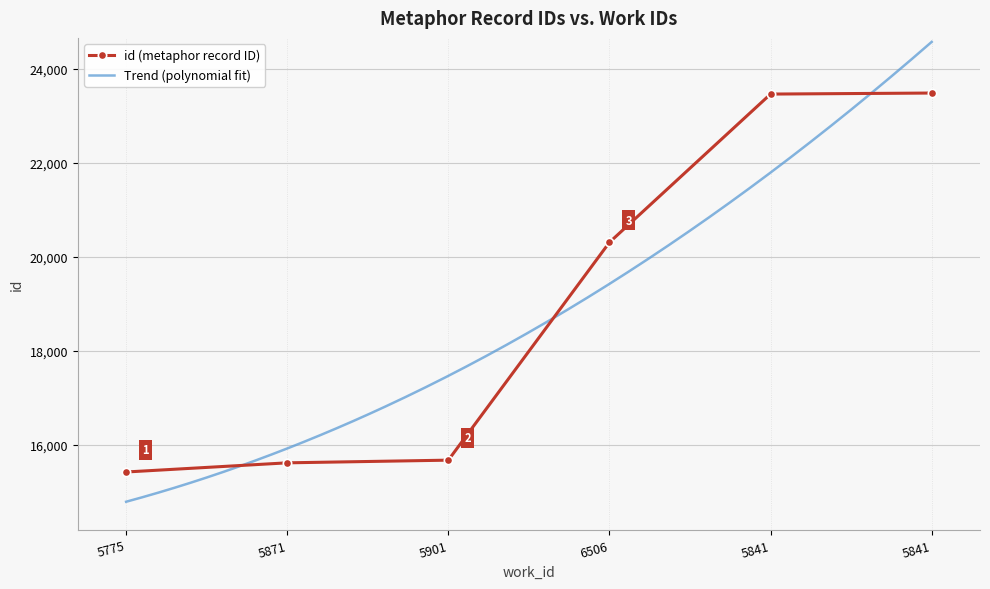

Is this an area chart (filled region under the line)?

No